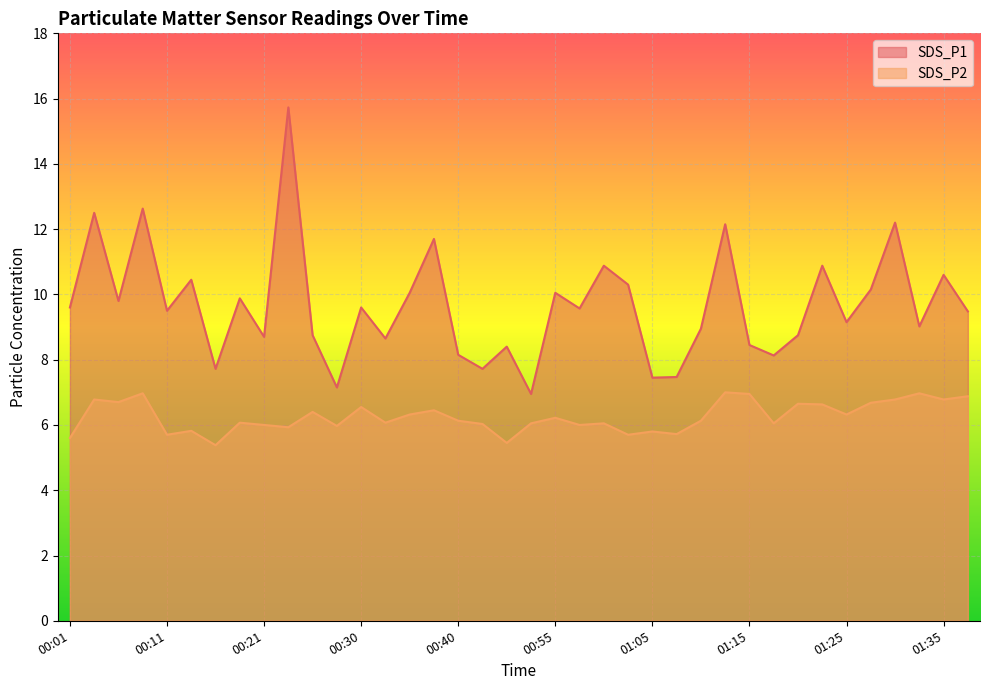

At which category is the sum across all series the highest?

00:23